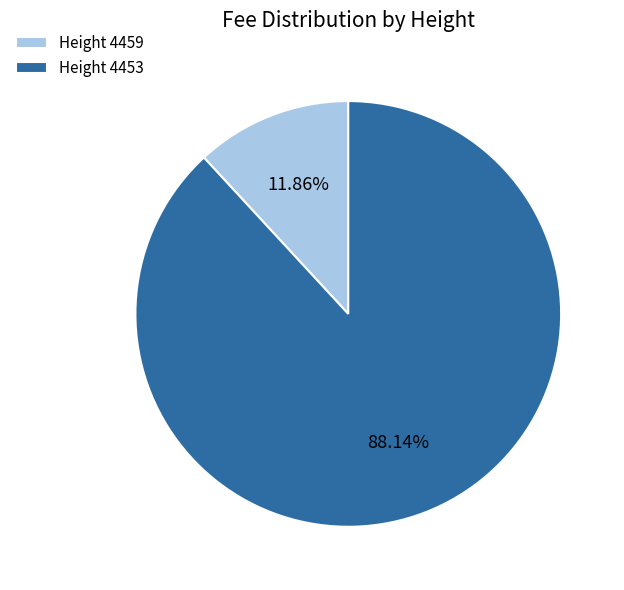

Rank the categories by value from highest to lowest.

Height 4453, Height 4459